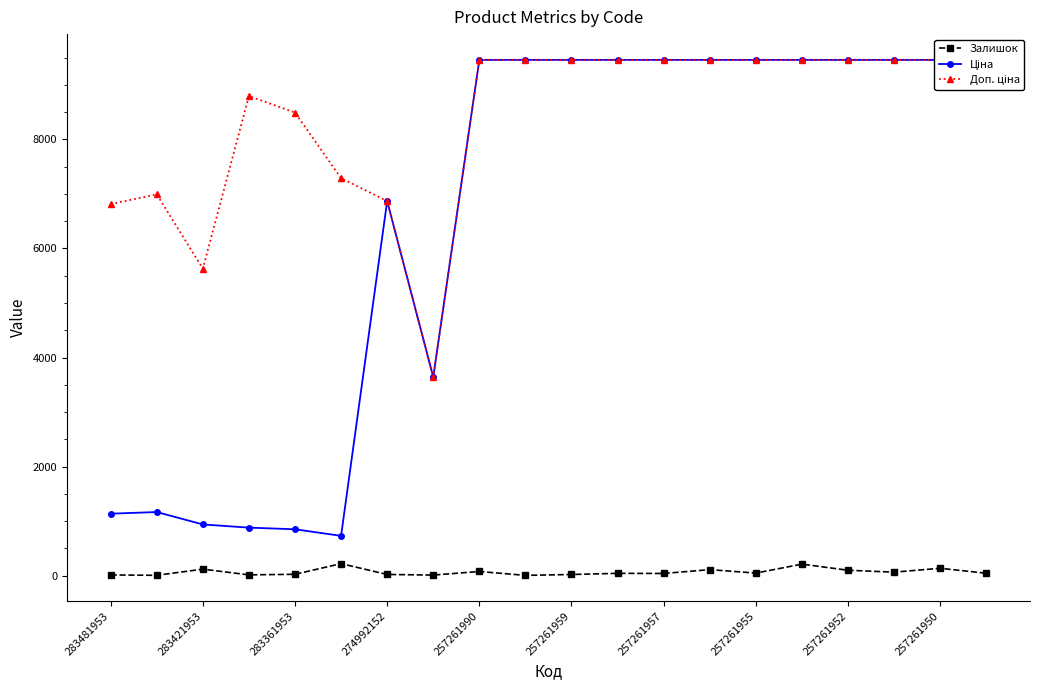

True or false: Залишок has more than 1 interior local peaks.

True